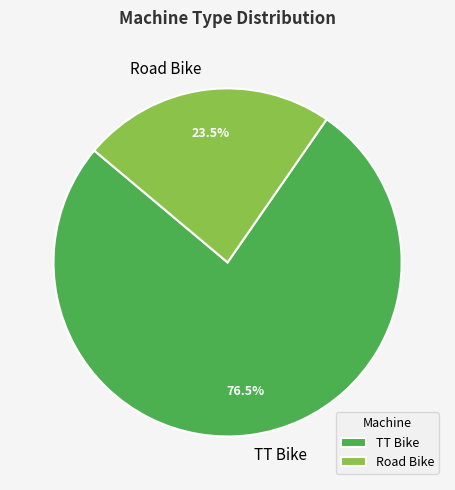

How many segments does this pie chart have?

2